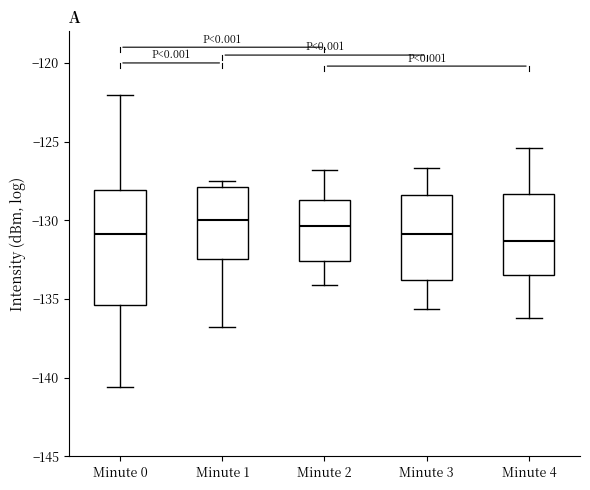

Which box is the tallest, from its lower edge to its upper edge?

Minute 0